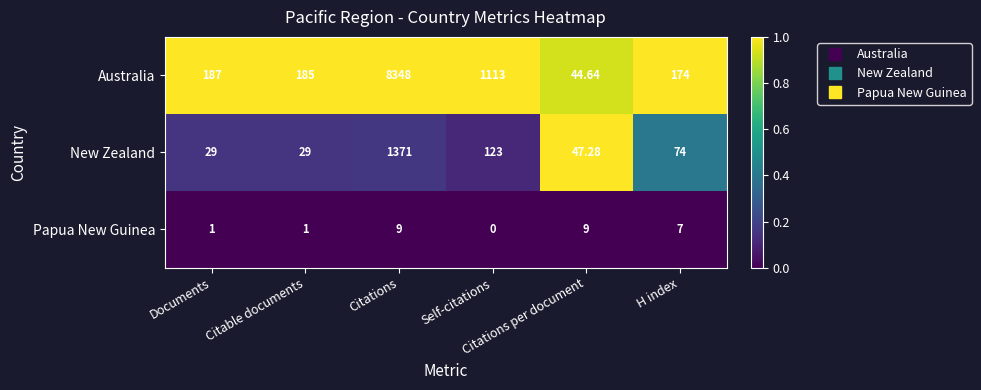

List the series in order of their overall mean, lowest first.

Papua New Guinea, New Zealand, Australia